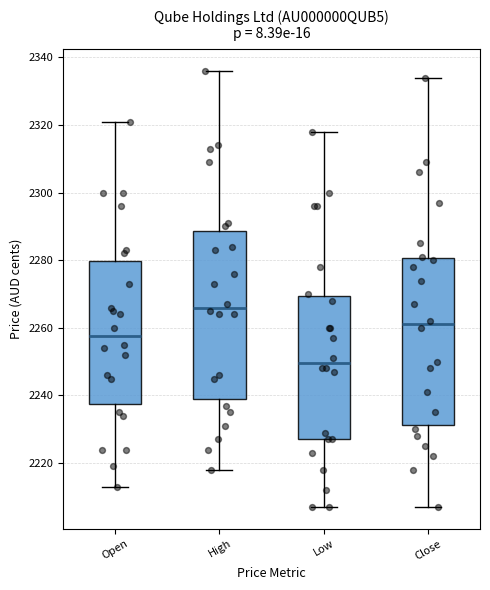

Reading left to right, transcribe this box plot: for each box, give where its median line is, the range the box spans, and where its two whiskers end, as read against the y-axis. The values are not printed on the chart, so give them approximately, as read against the axis.

Open: median 2258, box 2238 to 2280, whiskers 2214 to 2322
High: median 2266, box 2240 to 2288, whiskers 2218 to 2336
Low: median 2250, box 2228 to 2270, whiskers 2208 to 2318
Close: median 2262, box 2232 to 2280, whiskers 2208 to 2334